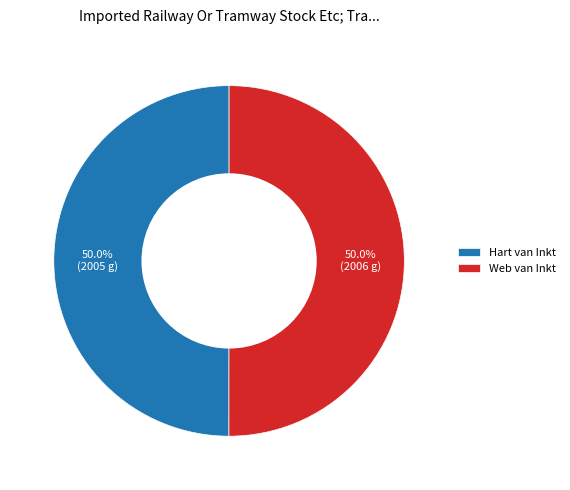

True or false: Web van Inkt accounts for 50% of the total.

True